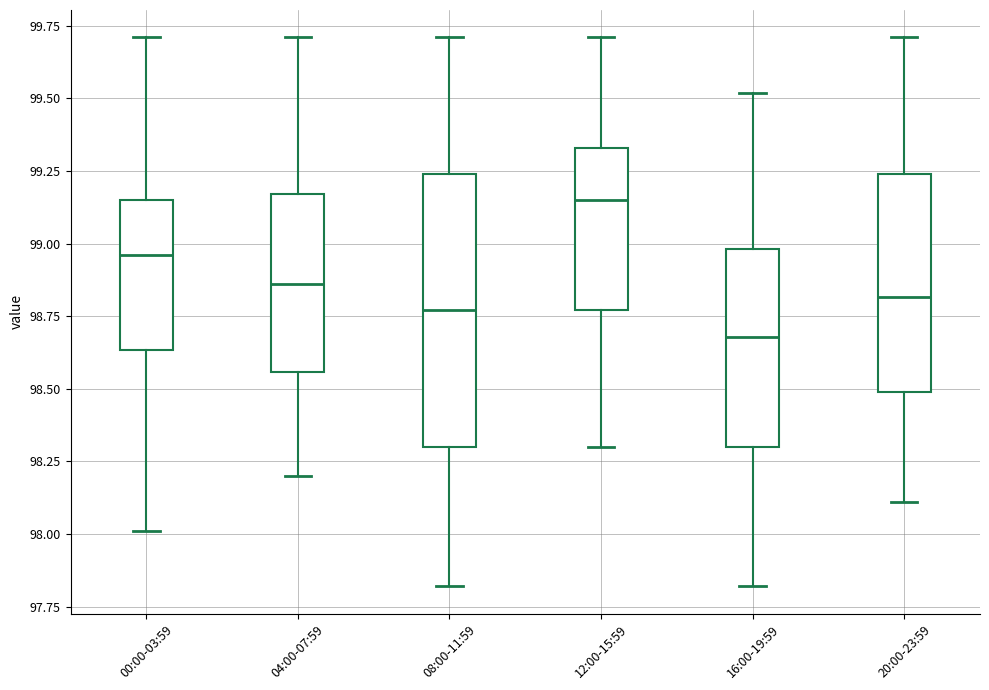

Which box is the tallest, from its lower edge to its upper edge?

08:00-11:59